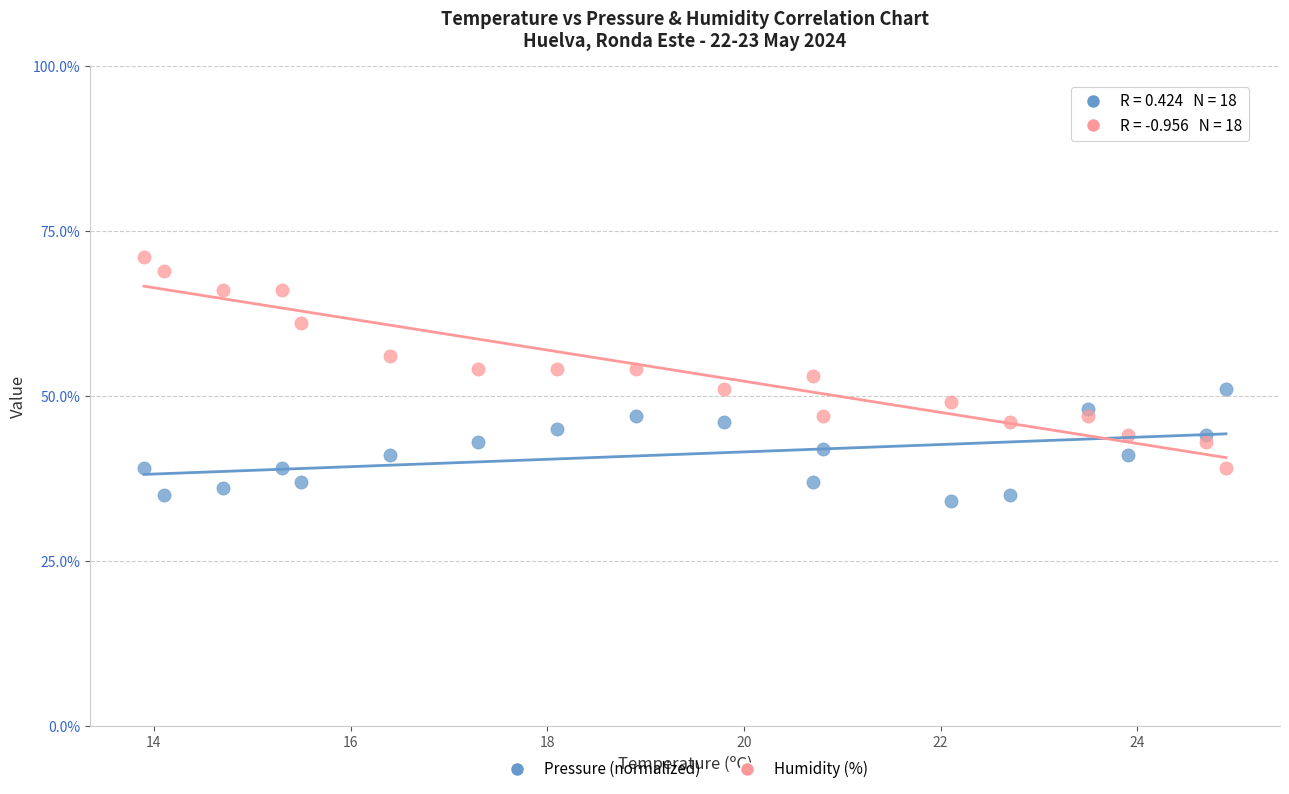

Which series contains the lowest Y value?

Pressure (normalized)